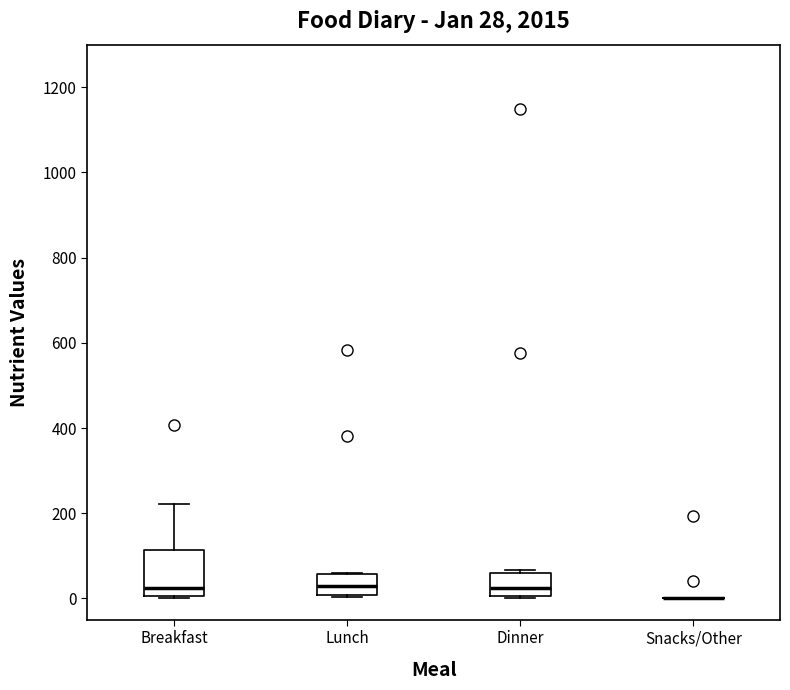

Comparing the boxes themselves (not the whiskers), which one is the tallest?

Breakfast